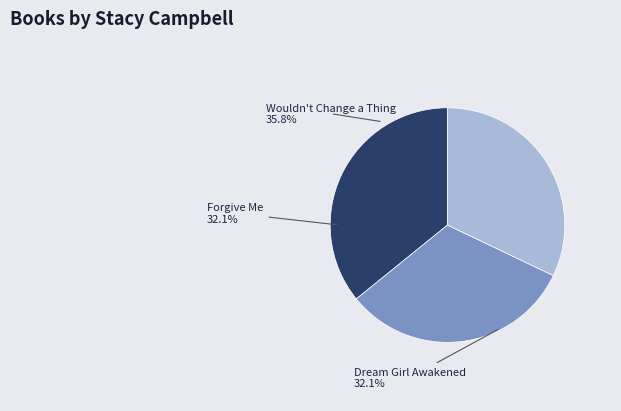

Does Dream Girl Awakened represent more than half of the total?

No